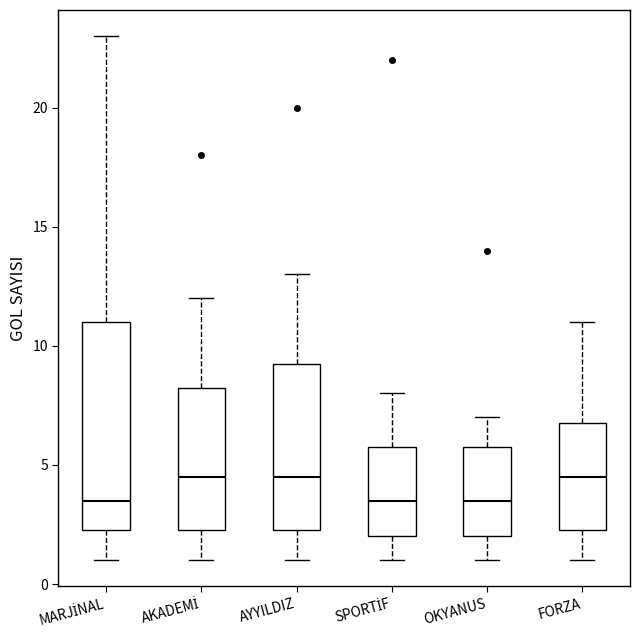

Reading left to right, read every box against the y-axis: the position of its median line, the range the box covers, and the ends of its whiskers. The values are not printed on the chart, so give them approximately, as read against the axis.

MARJİNAL: median 3.5, box 2.5 to 11.0, whiskers 1.0 to 23.0
AKADEMİ: median 4.5, box 2.5 to 8.5, whiskers 1.0 to 12.0
AYYILDIZ: median 4.5, box 2.5 to 9.5, whiskers 1.0 to 13.0
SPORTİF: median 3.5, box 2.0 to 6.0, whiskers 1.0 to 8.0
OKYANUS: median 3.5, box 2.0 to 6.0, whiskers 1.0 to 7.0
FORZA: median 4.5, box 2.5 to 7.0, whiskers 1.0 to 11.0